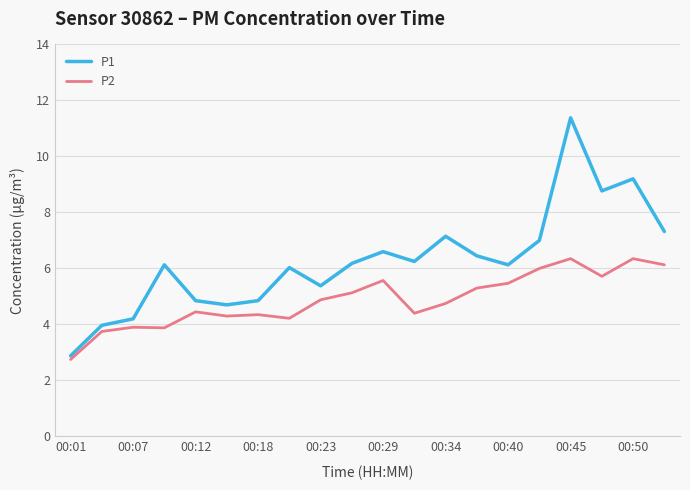

What is the smallest value displayed?

2.8